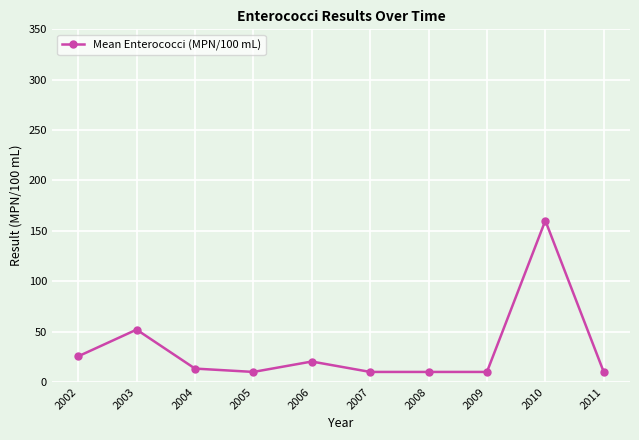

Between 2002 and 2010, which is larger?

2010